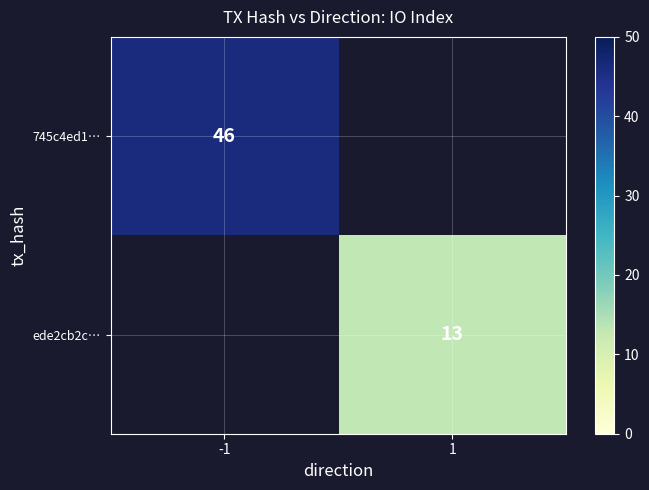

The value of ede2cb2c… at 1 is 20. True or false?

False